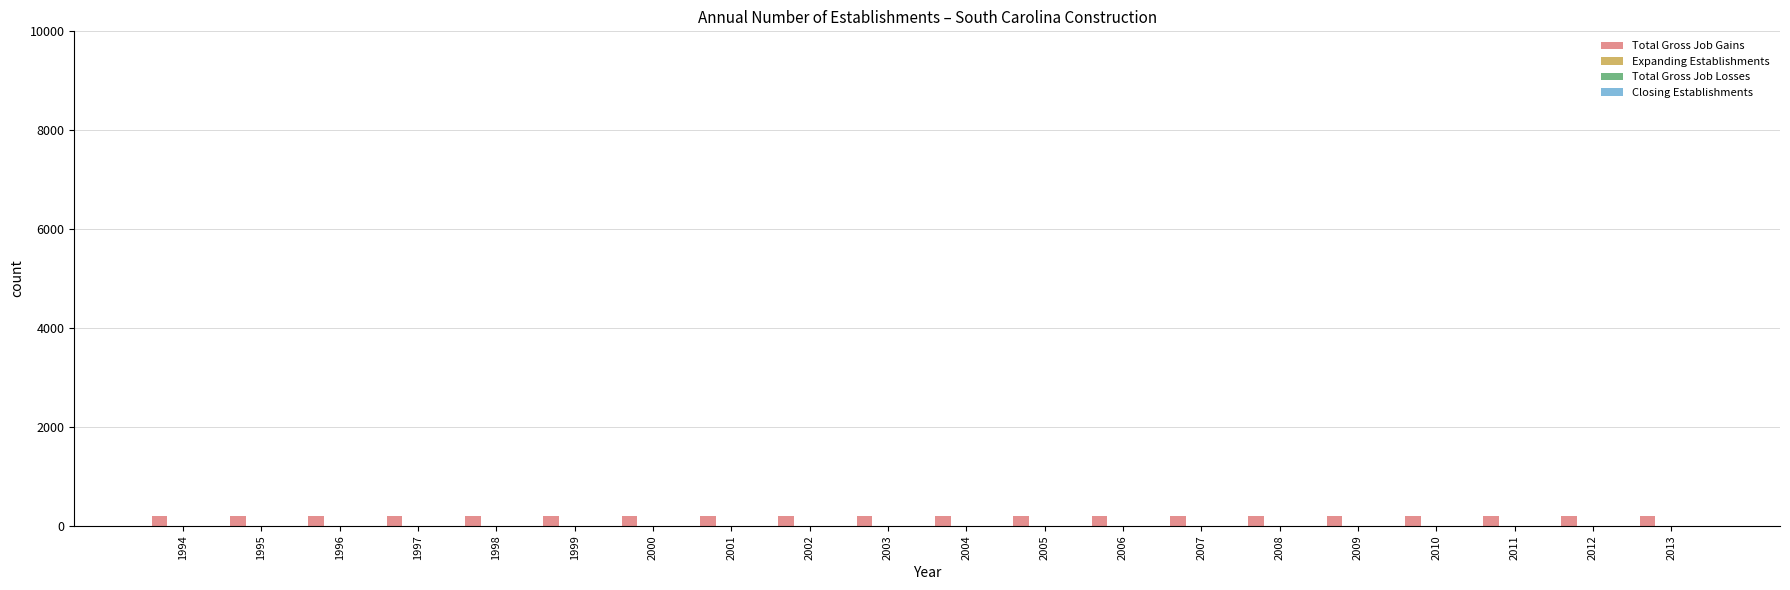

How many bars are there in each group?

4